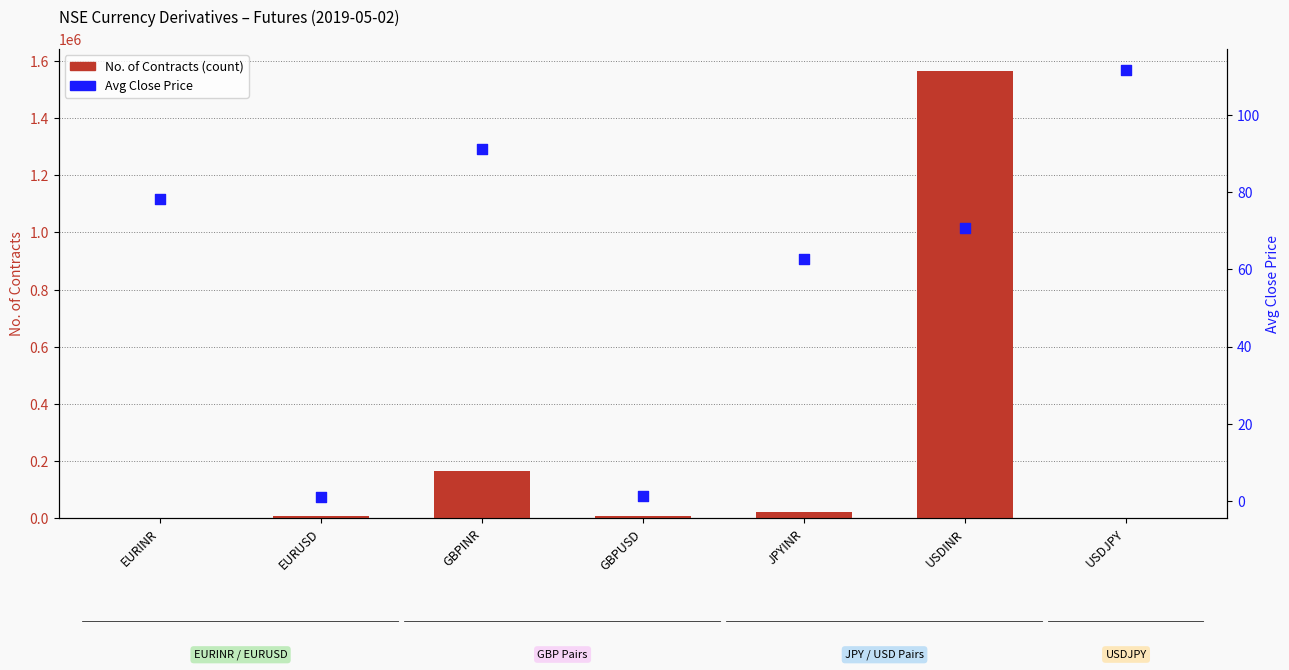

Is the value of No. of Contracts (count) at USDJPY greater than the value of Avg Close Price at USDJPY?

No